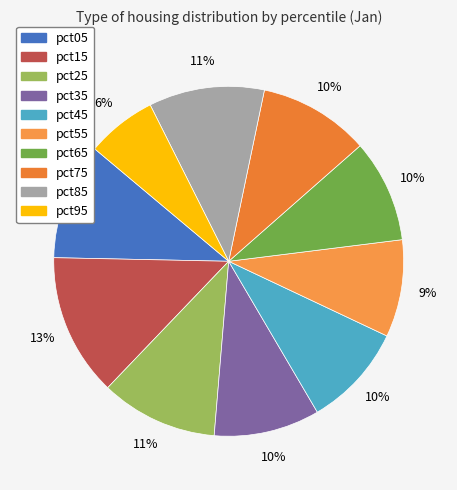

How many segments does this pie chart have?

10